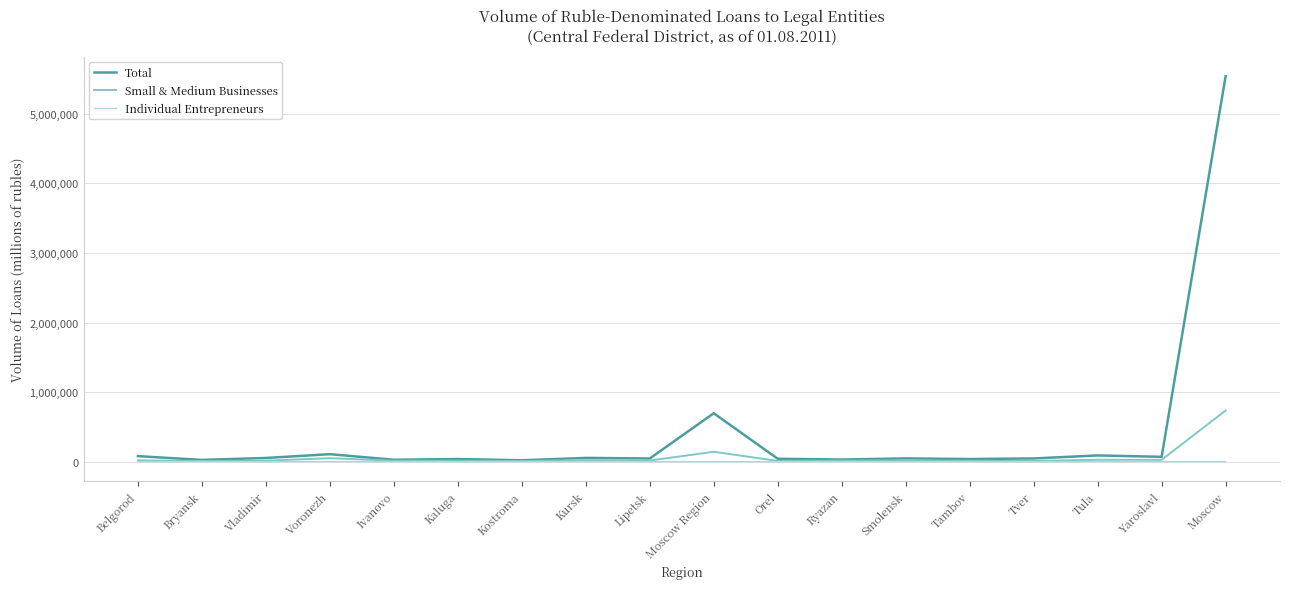

Which series has the largest total across all categories?

Total